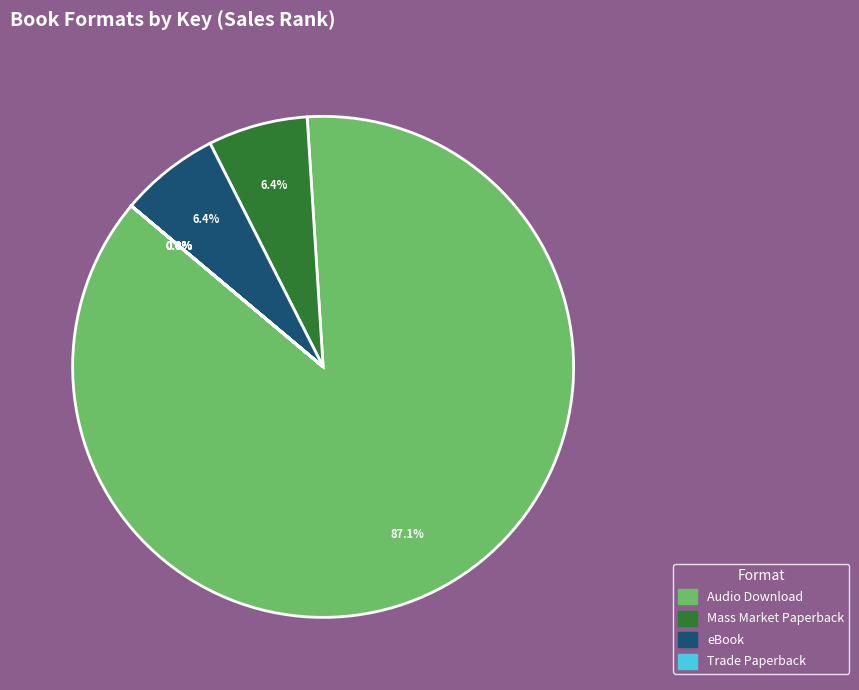

Is there any slice that represents more than half of the pie?

Yes